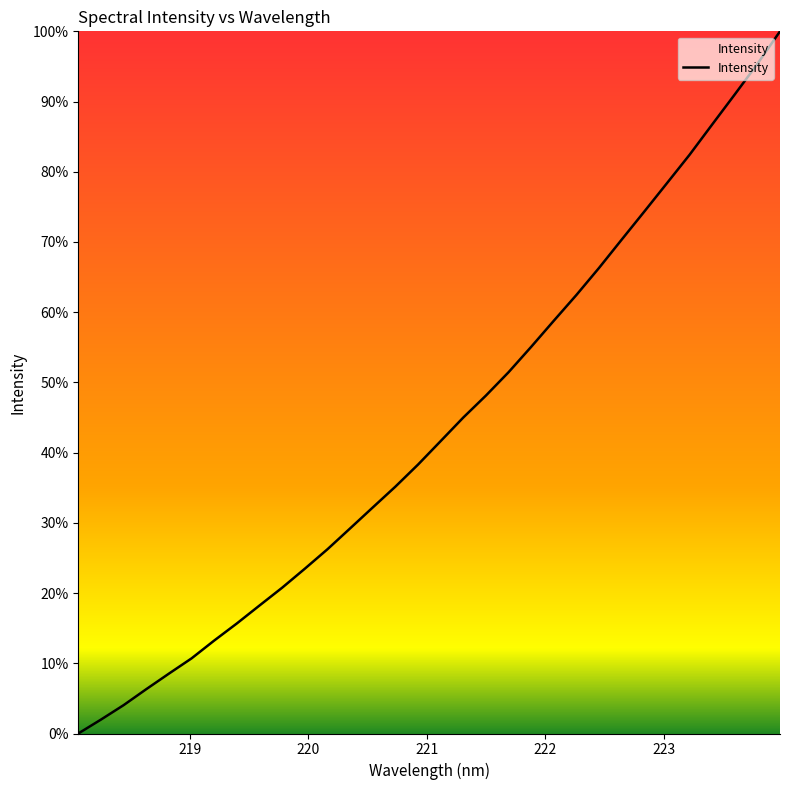

What is the difference between the maximum and minimum values?

100.0